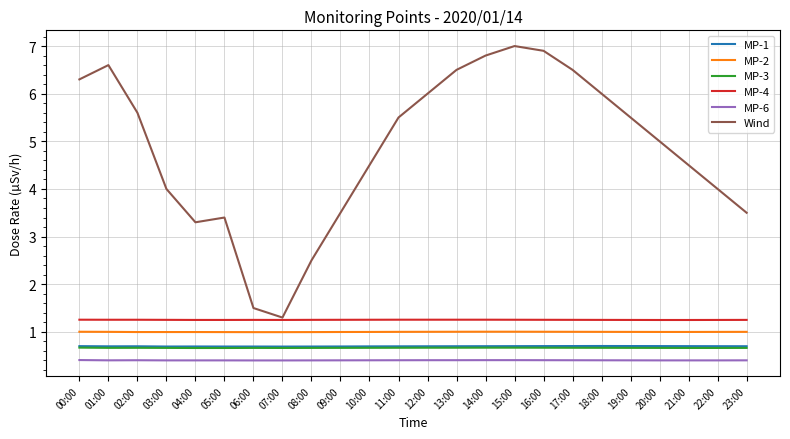

Which series has the largest total across all categories?

Wind